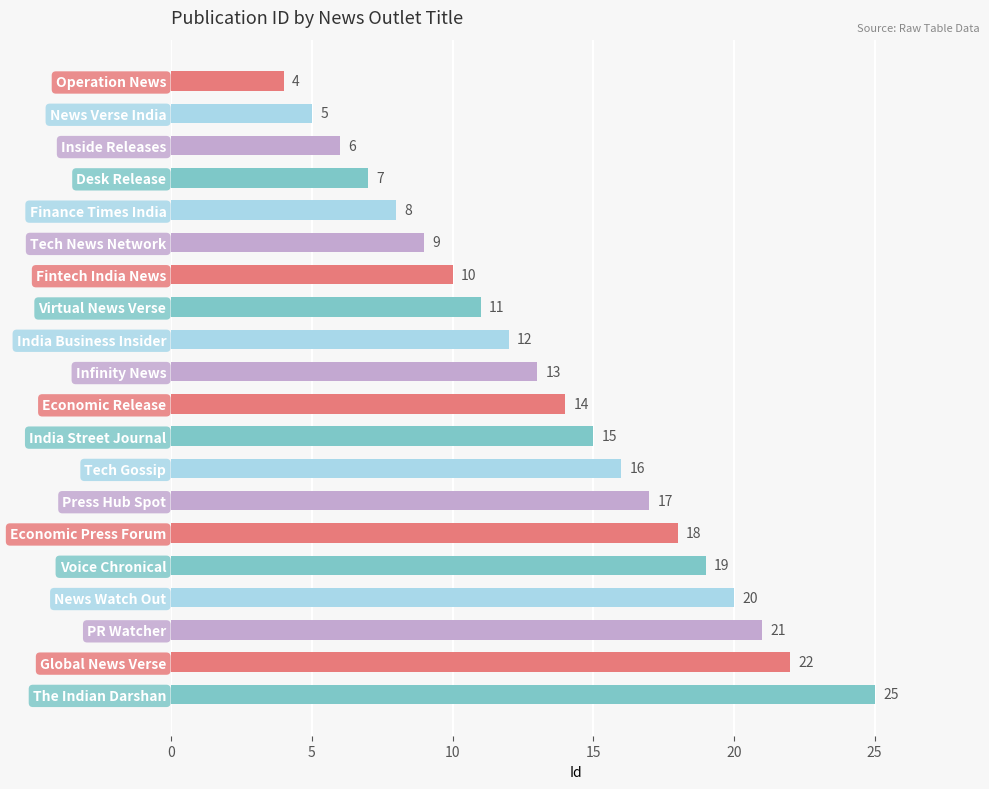

At which label is the value closest to 14?

Economic Release